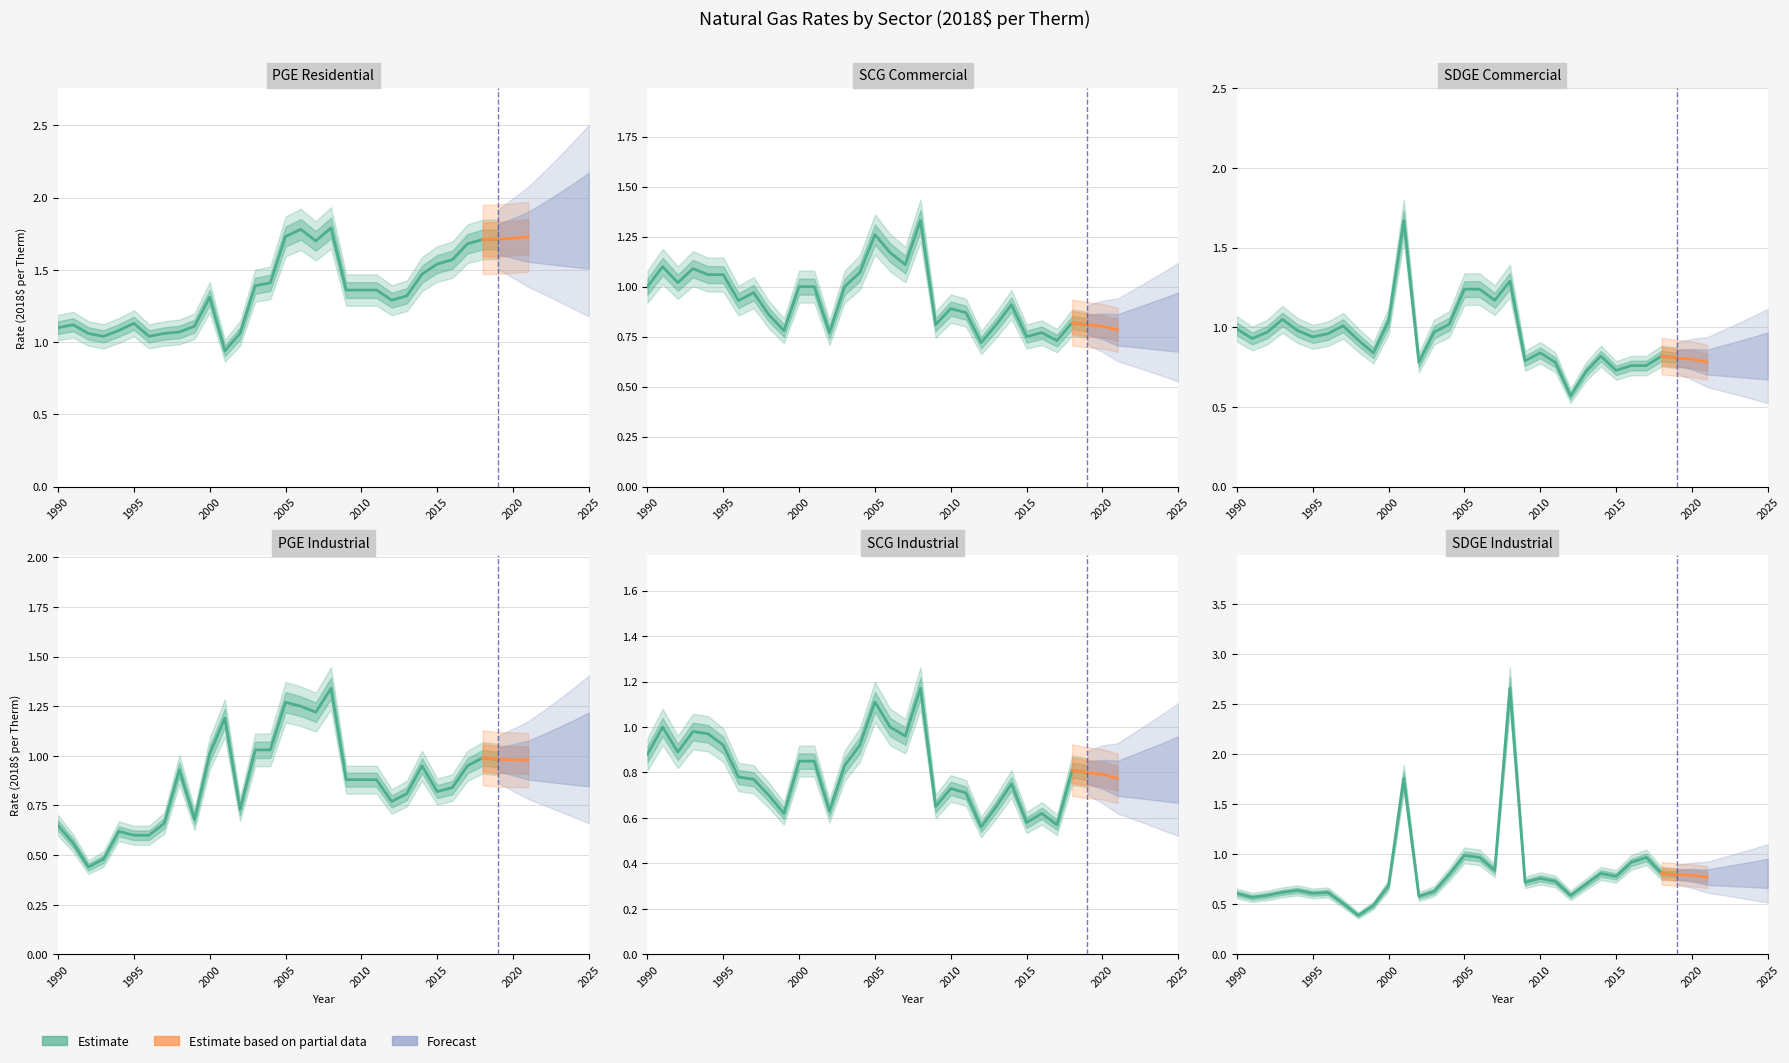

At which label does PGE.Industrial reach its minimum?

1992